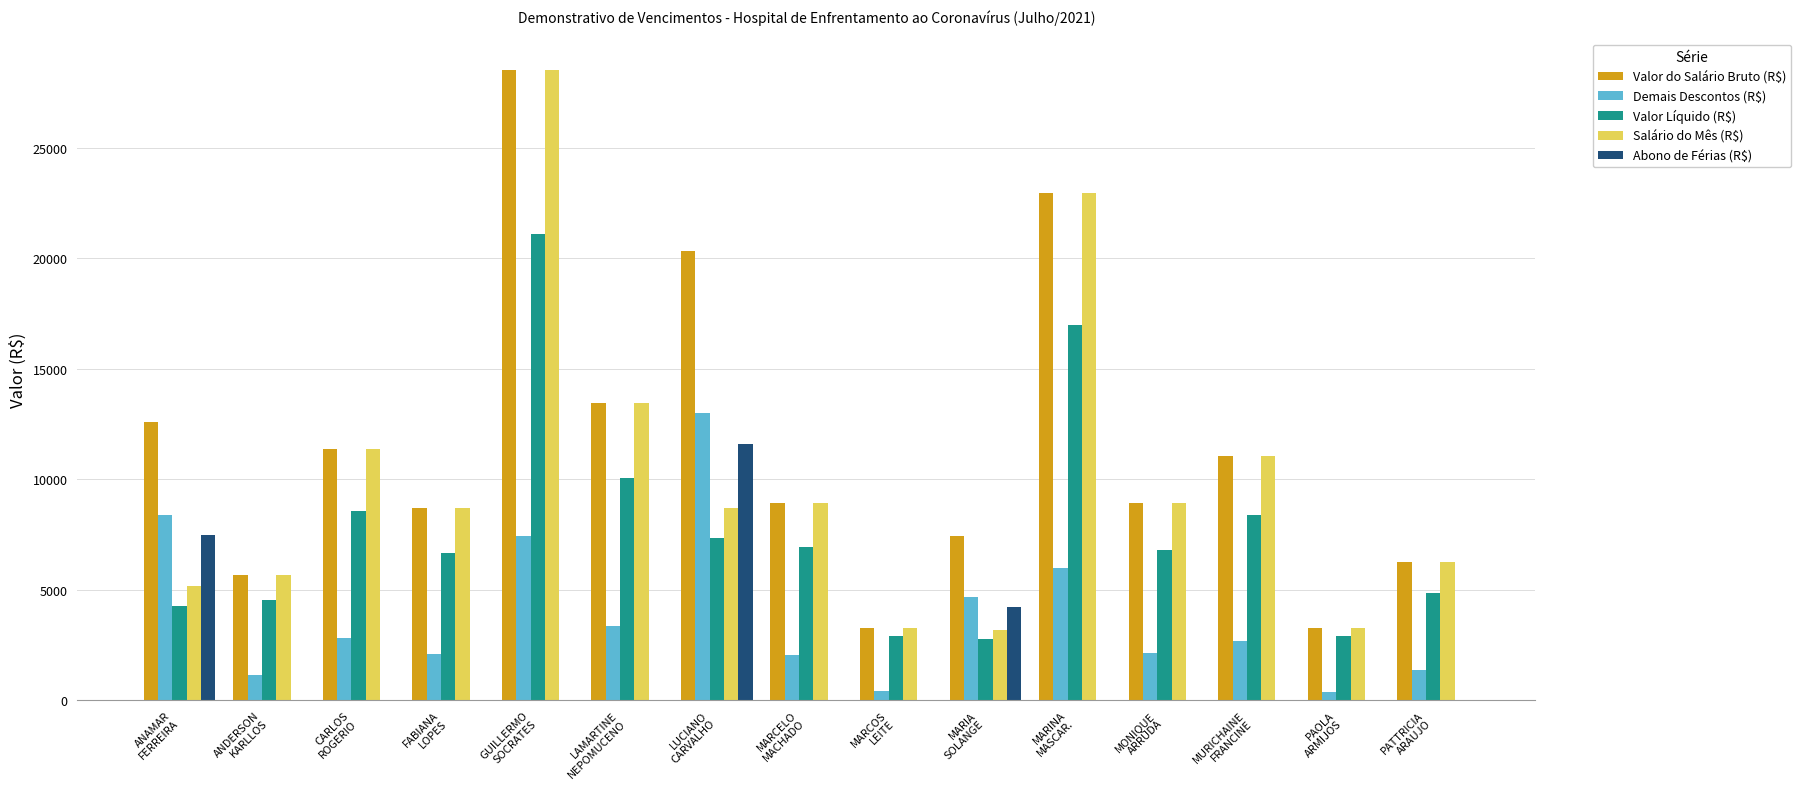

What is the greatest value displayed?

28521.7